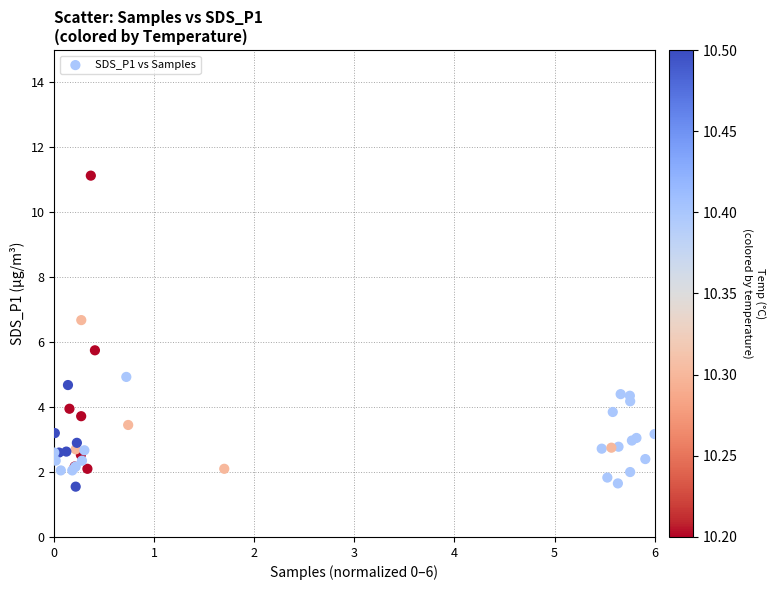

What Y value in the scatter plot is closest to 6?

5.8